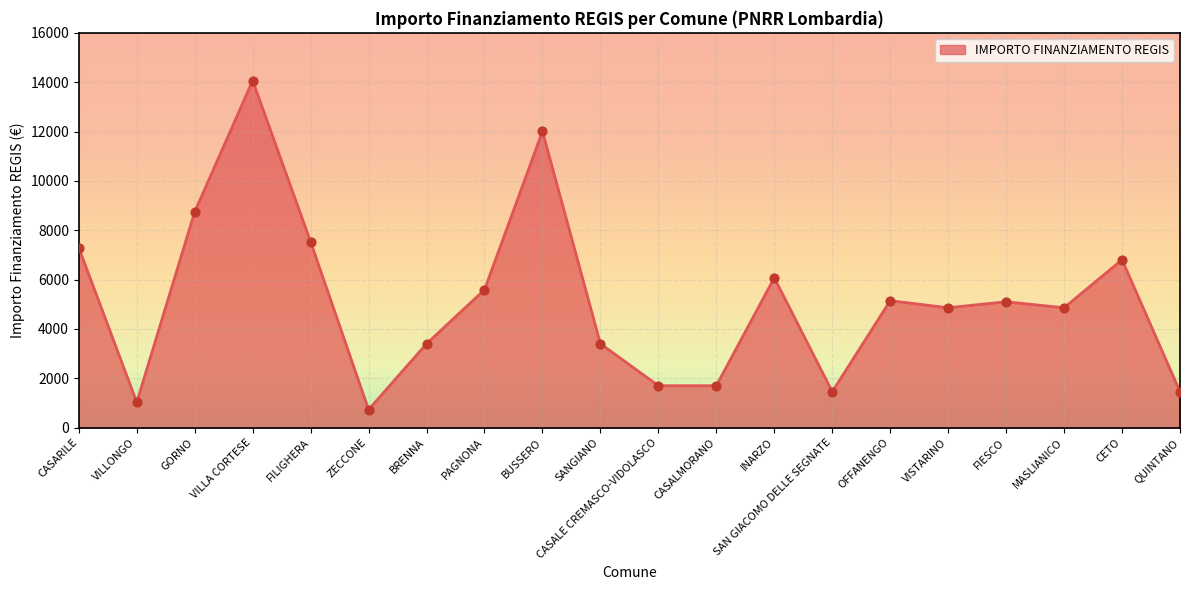

Approximately how many times larger is the value at CETO compared to VILLA CORTESE?

0.5